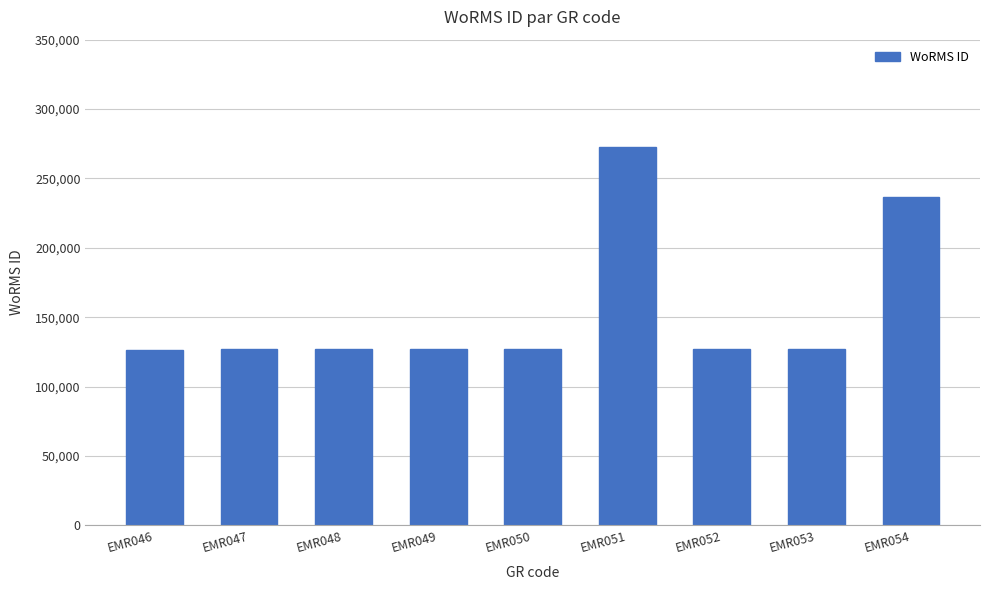

What is the difference between the maximum and minimum values?

146016